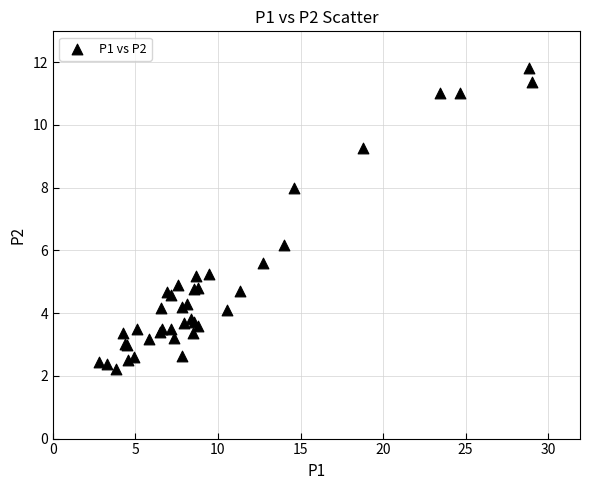

What Y value in the scatter plot is closest to 7?

6.2